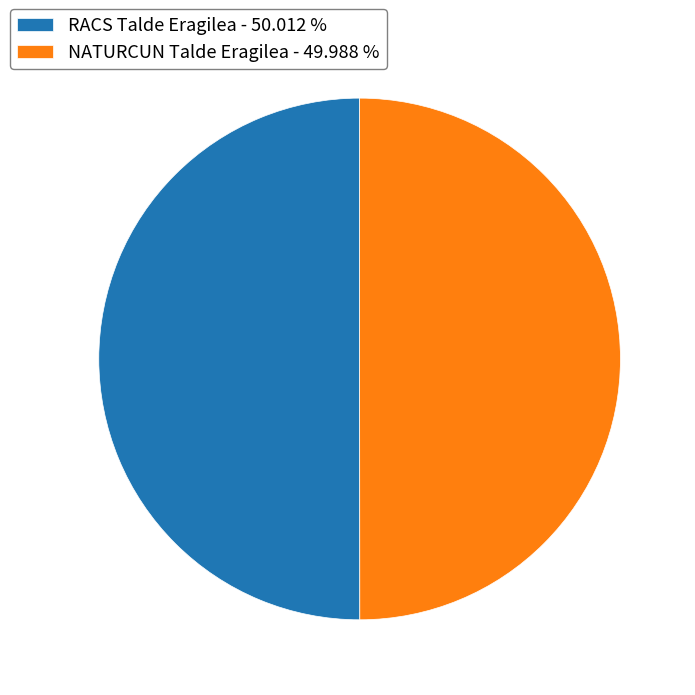

Is the sum of RACS Talde Eragilea - 50.012 % and NATURCUN Talde Eragilea - 49.988 % greater than half?

Yes